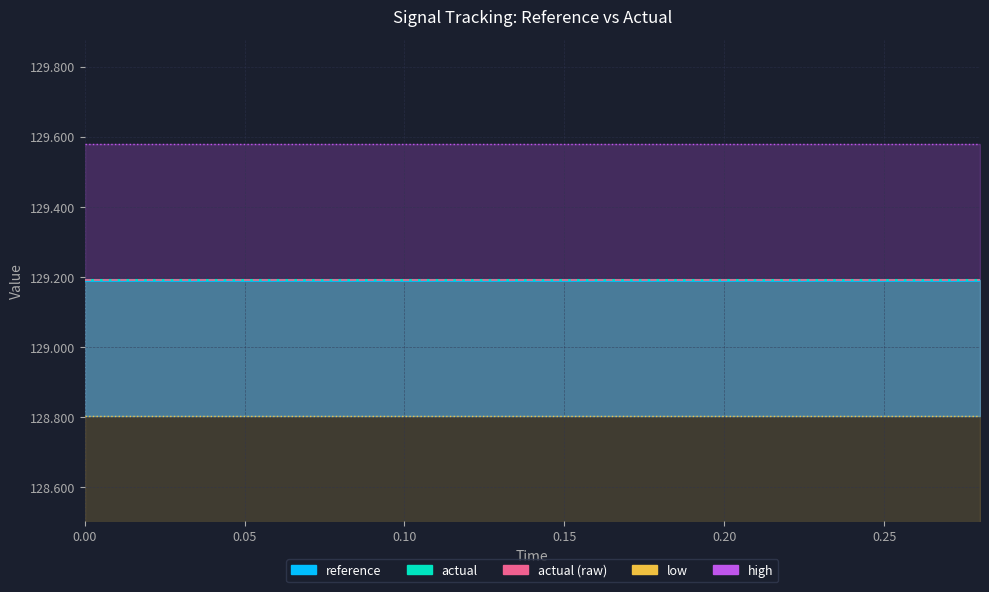

True or false: low and reference cross at least once.

False